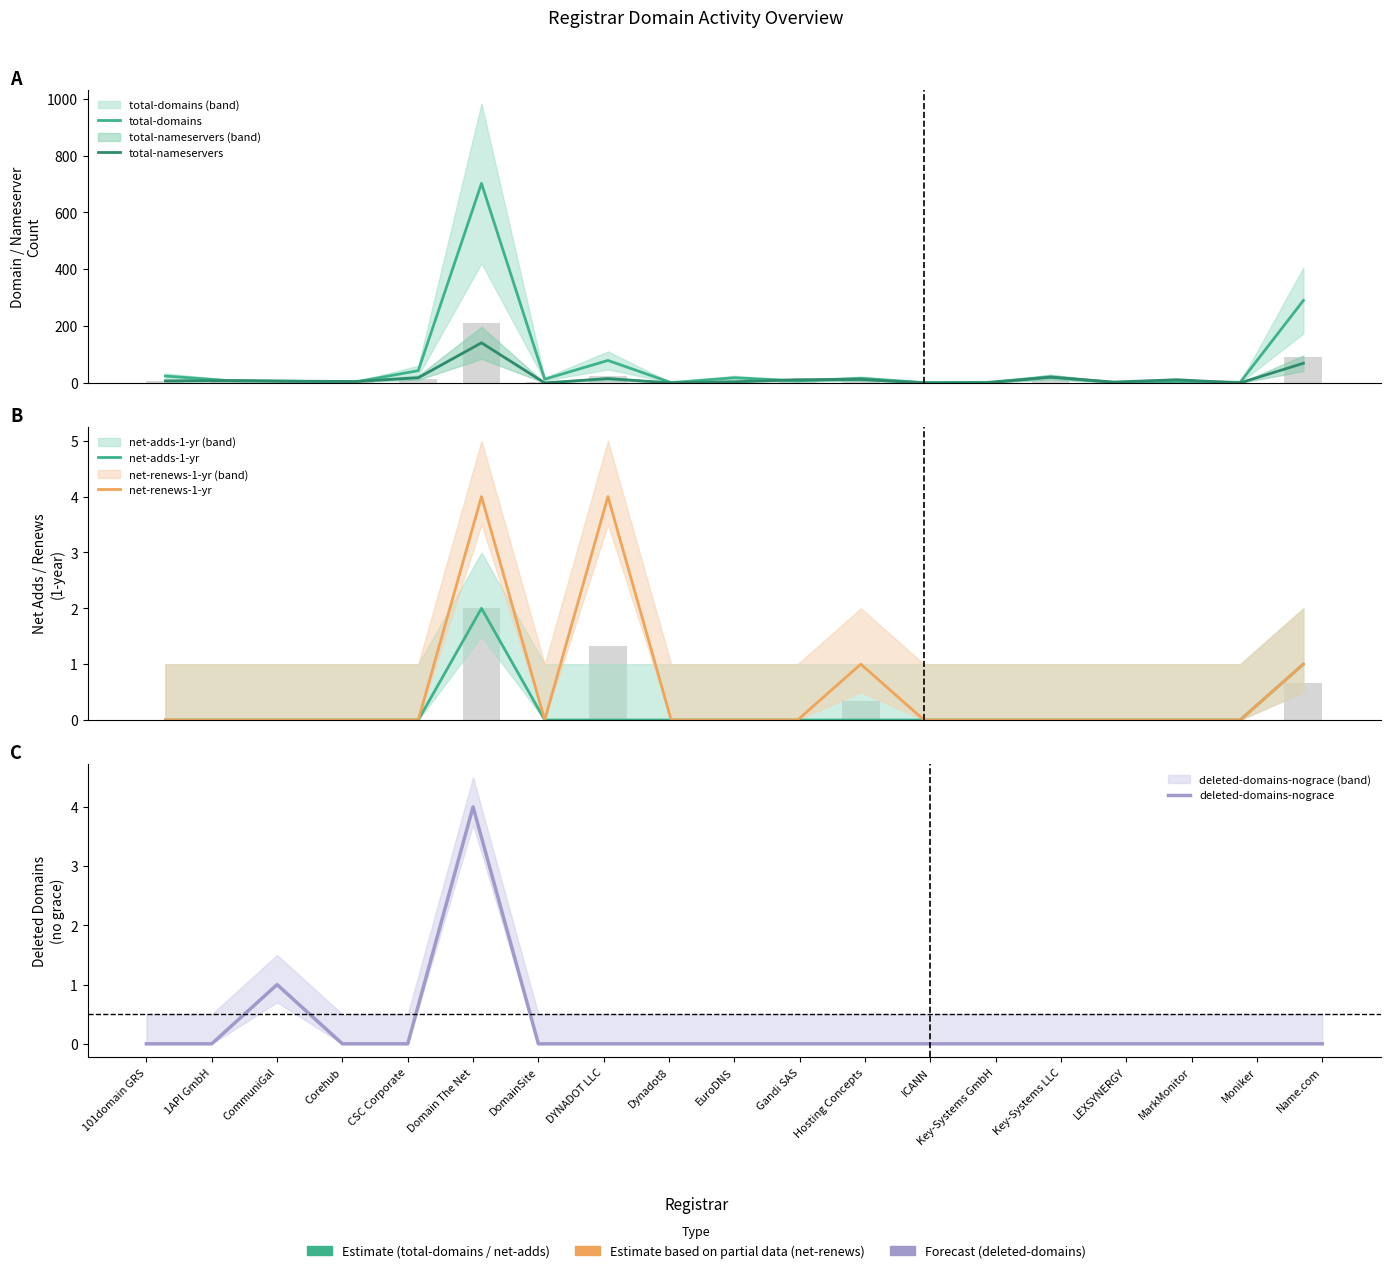

What is the label of the 8th bar from the right?

Hosting Concepts